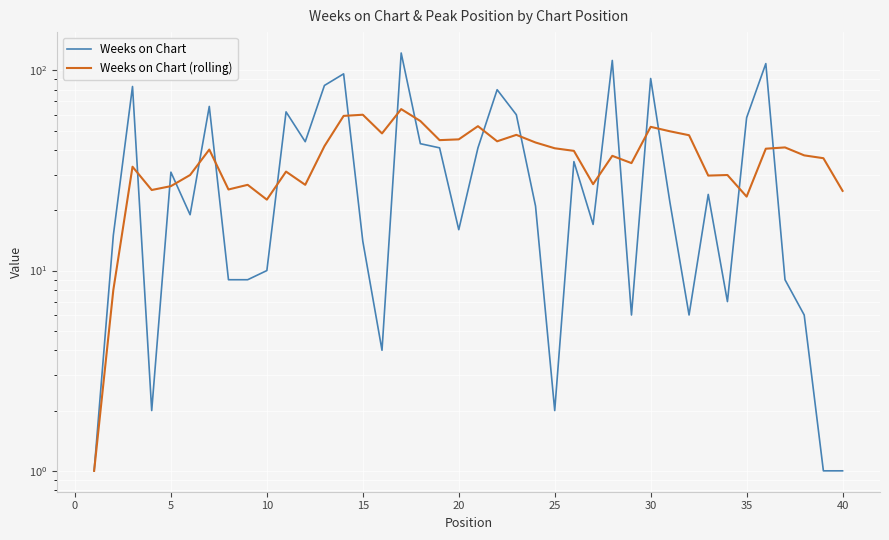

Which series changed the most between 25 and 14?

Weeks on Chart